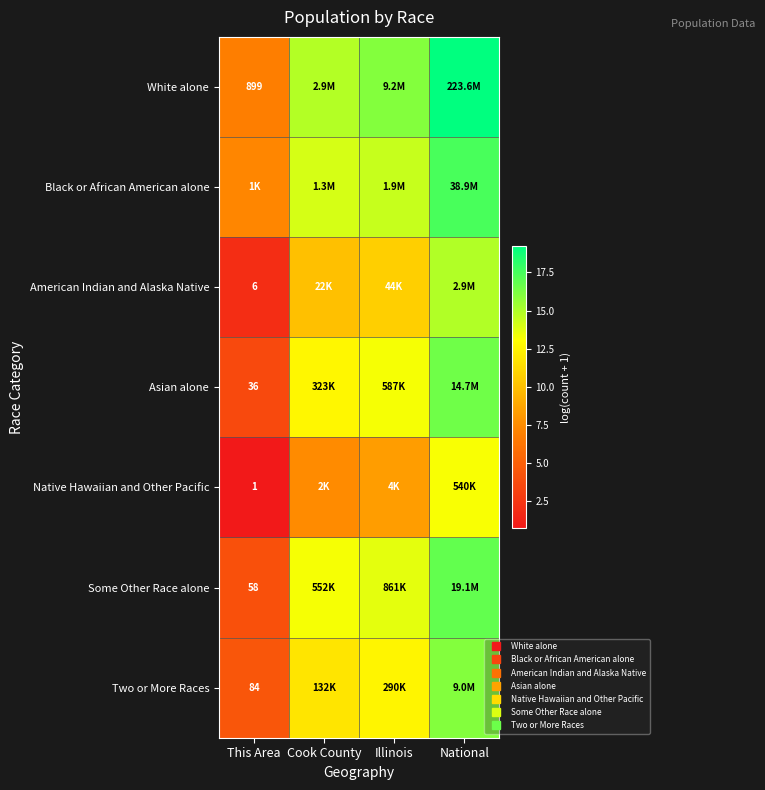

List the labels in order of Asian alone value, largest first.

National, Illinois, Cook County, This Area